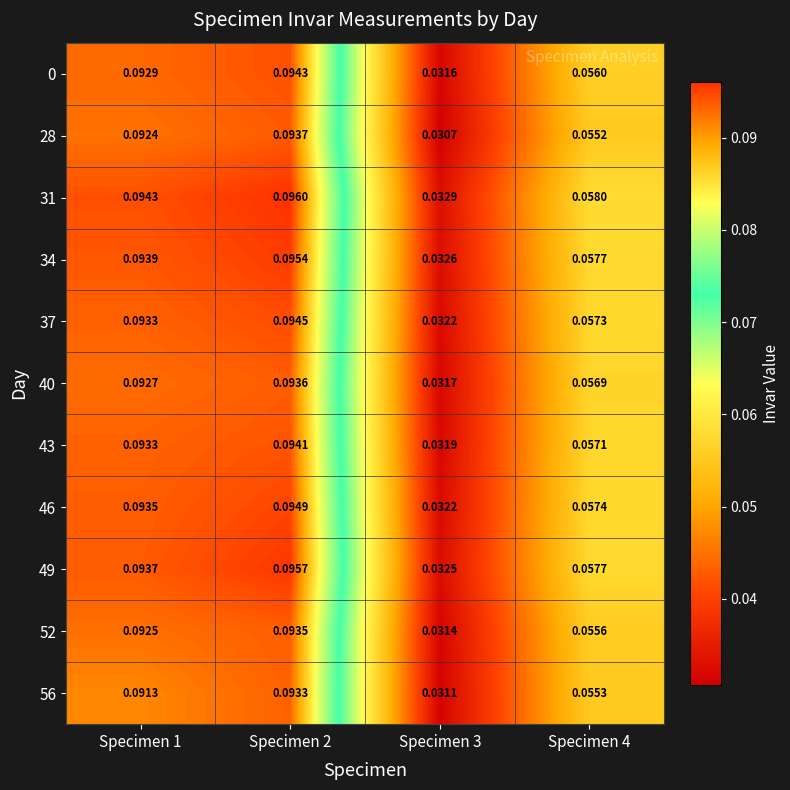

Is the value of 40 at Specimen 2 greater than the value of 43 at Specimen 1?

Yes